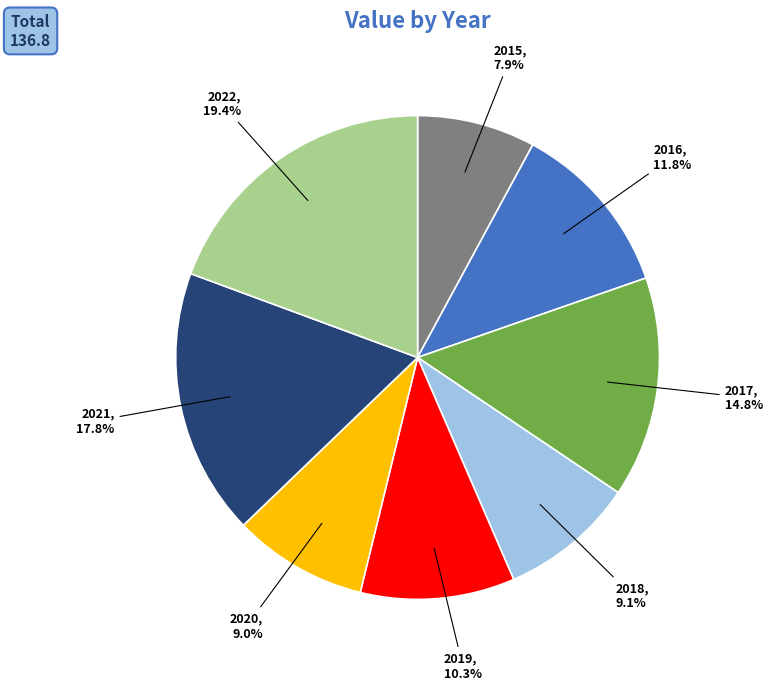

Does any single category account for the majority?

No